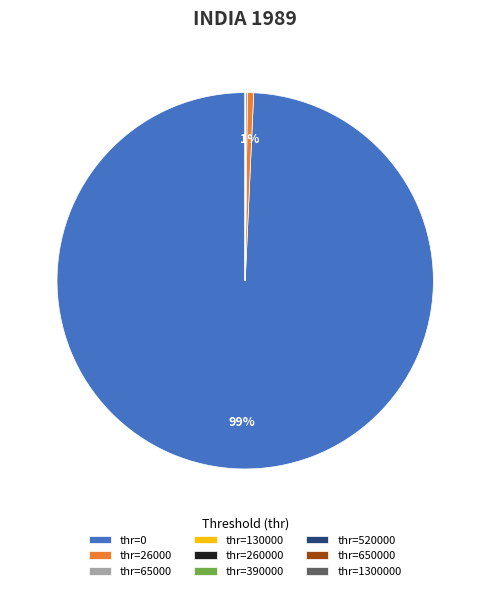

To the nearest percent, what is the average slice percentage?

11%